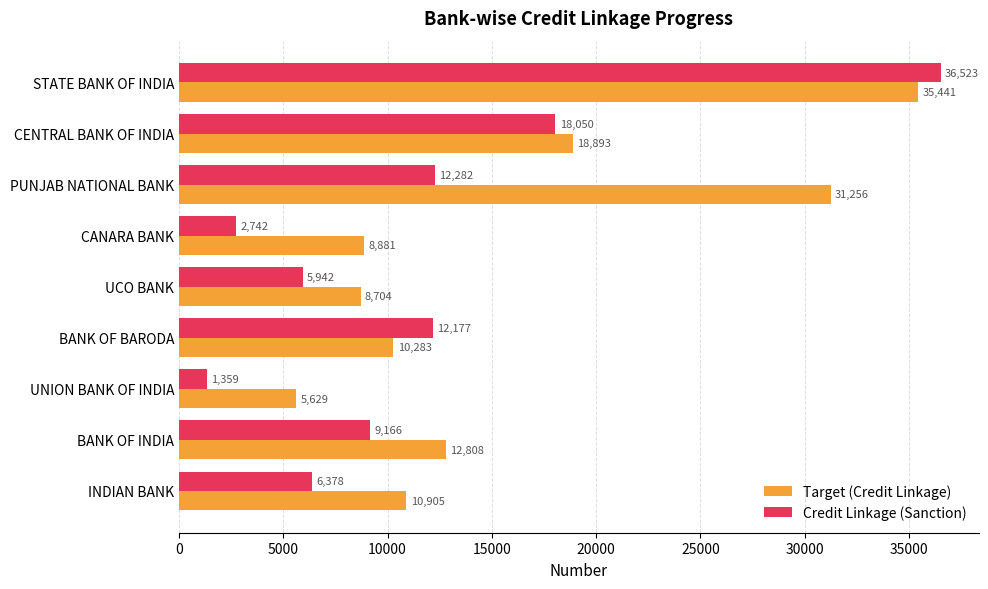

Which series has the largest range (max minus min)?

Credit Linkage (Sanction)